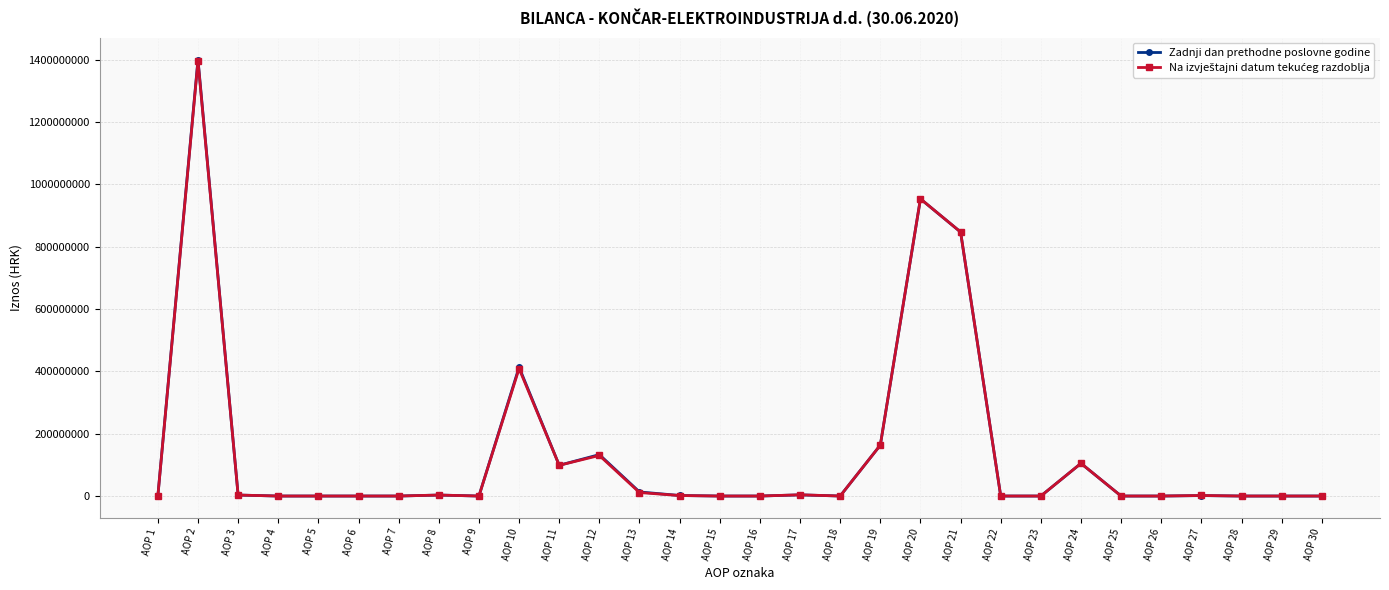

At how many categories does at least one series exceed 381113244?

4